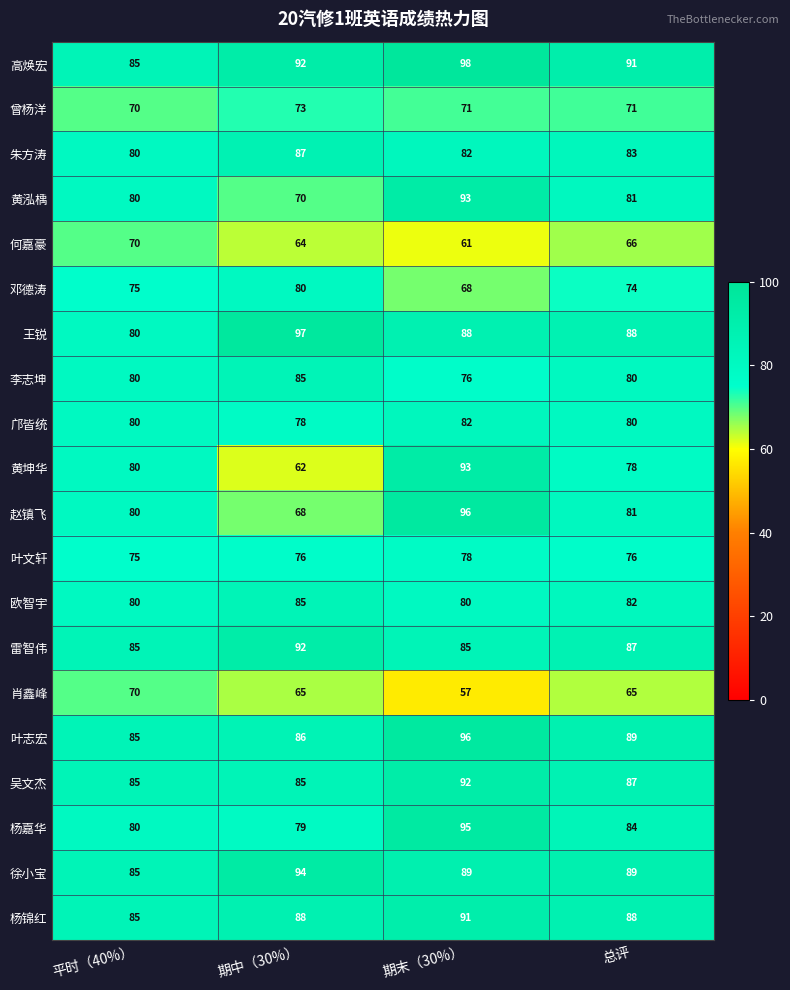

What is the average value of the 黄坤华 series?

78